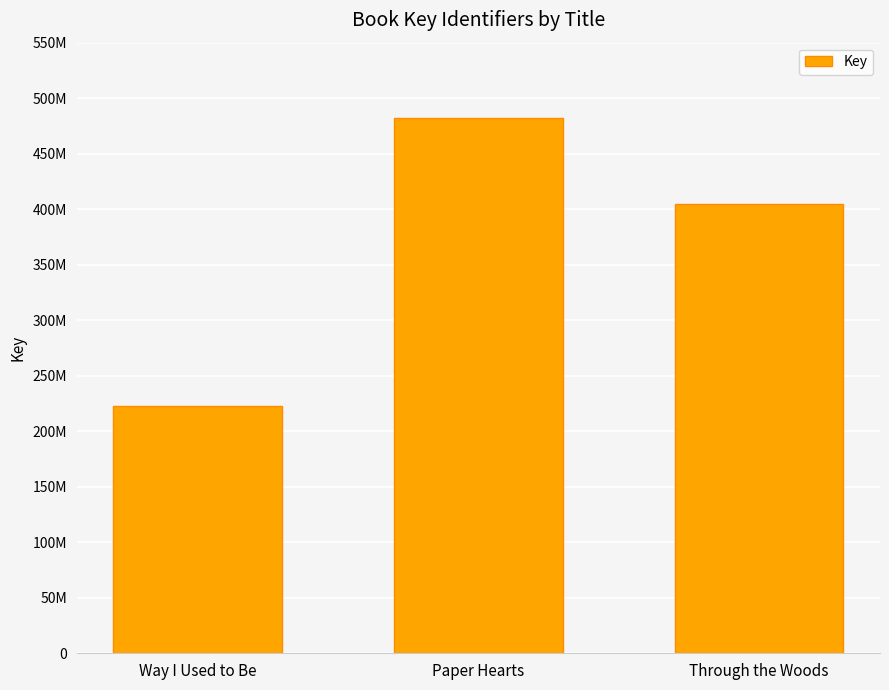

At which label does the data first exceed 404939556?

Paper Hearts